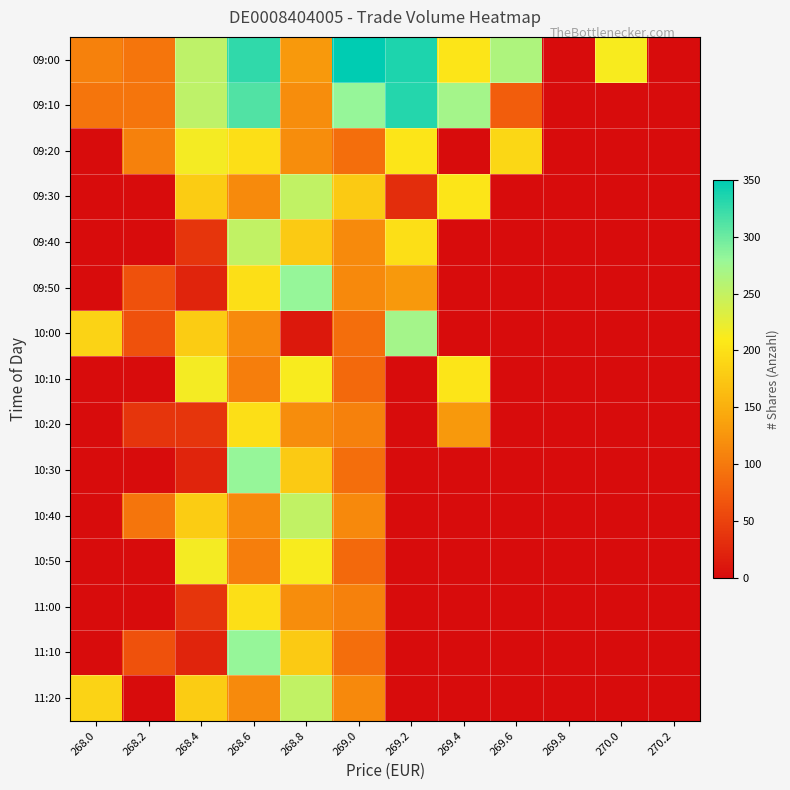

Between 268.6 and 269.6, which series saw the biggest shift?

09:10